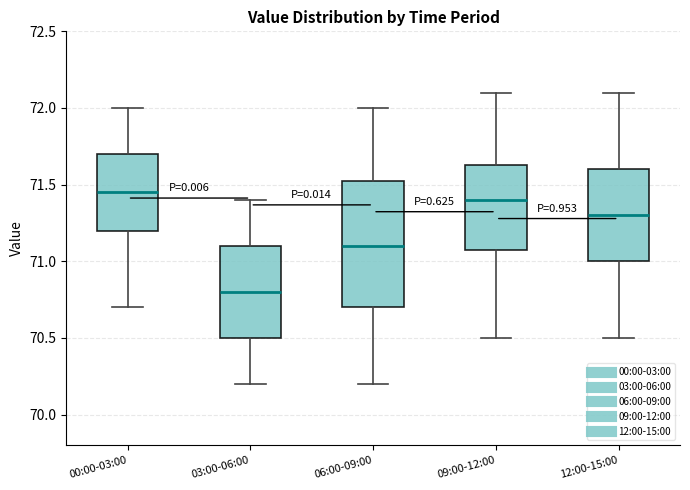

Reading left to right, read every box against the y-axis: the position of its median line, the range the box covers, and the ends of its whiskers. The values are not printed on the chart, so give them approximately, as read against the axis.

00:00-03:00: median 71.45, box 71.20 to 71.70, whiskers 70.70 to 72.00
03:00-06:00: median 70.80, box 70.50 to 71.10, whiskers 70.20 to 71.40
06:00-09:00: median 71.10, box 70.70 to 71.55, whiskers 70.20 to 72.00
09:00-12:00: median 71.40, box 71.10 to 71.65, whiskers 70.50 to 72.10
12:00-15:00: median 71.30, box 71.00 to 71.60, whiskers 70.50 to 72.10